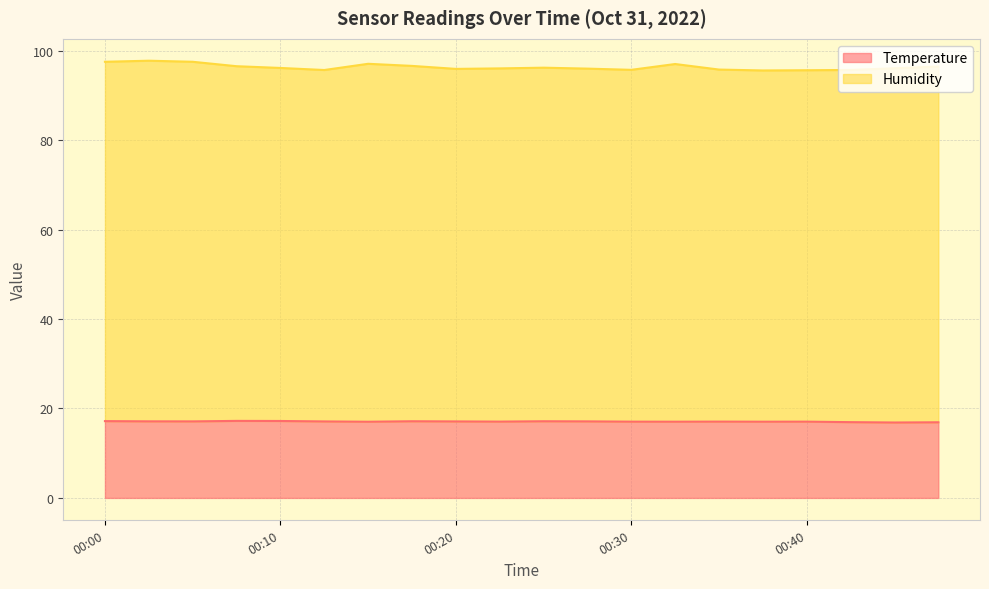

True or false: Temperature and Humidity intersect in this chart.

False